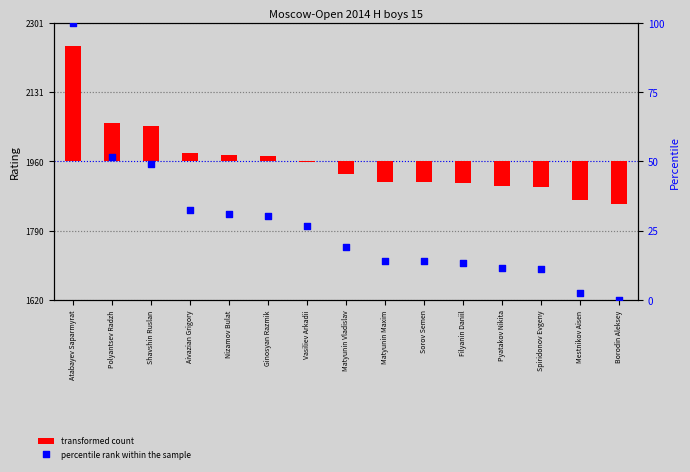

Which series reaches the minimum Y coordinate?

transformed count